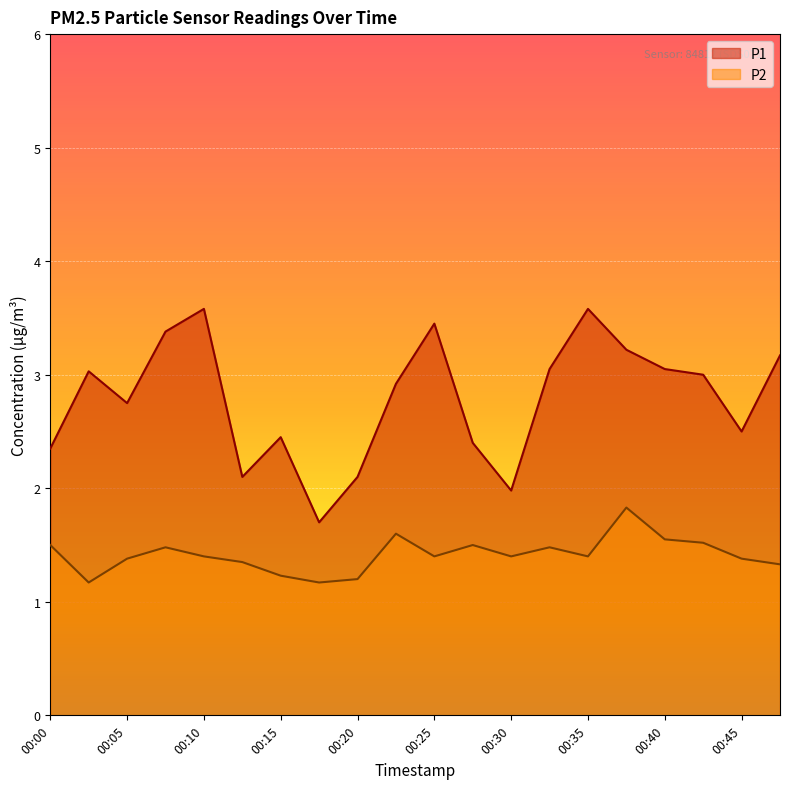

How many data points in P1 are less than 3?

10